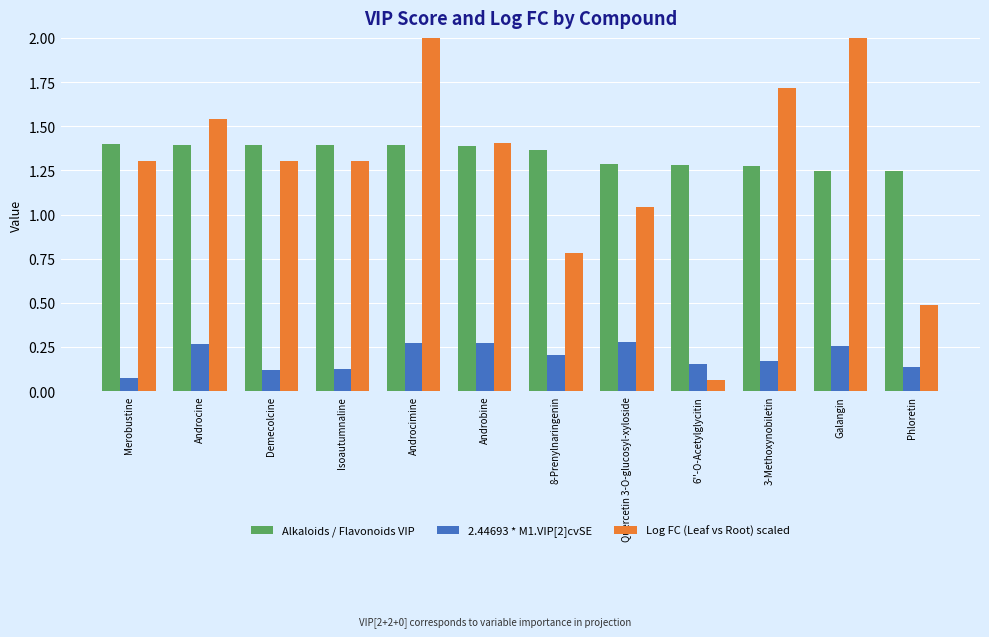

Which series has the largest range (max minus min)?

Log FC (Leaf vs Root) scaled